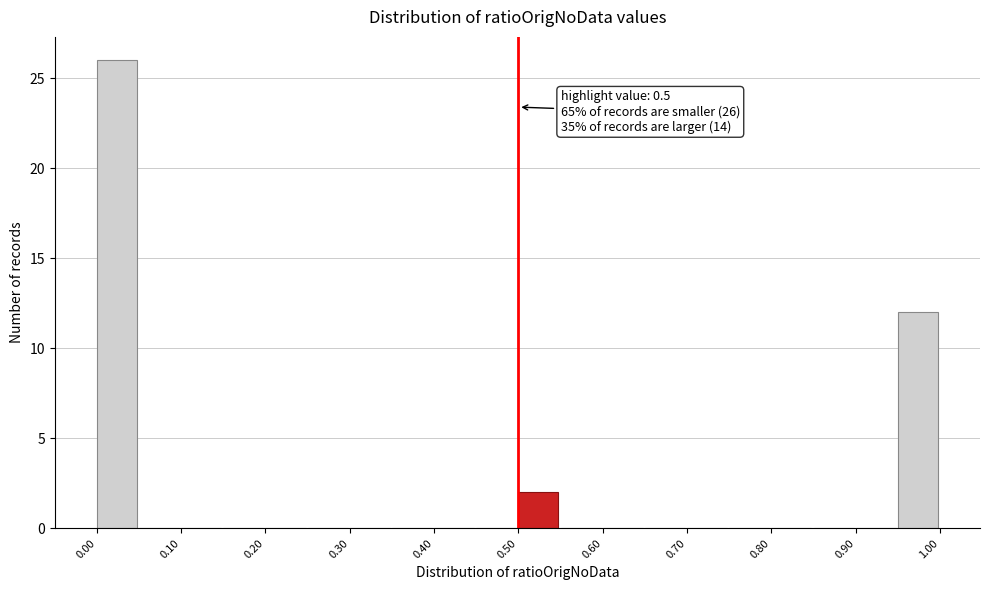

Which range on the x-axis has the tallest bar?

0.00 to 0.05